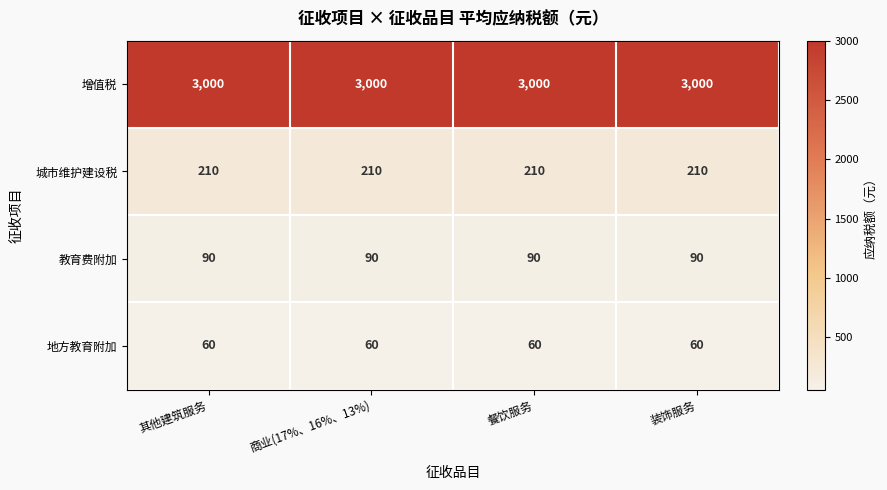

Which series has the largest total across all categories?

增值税